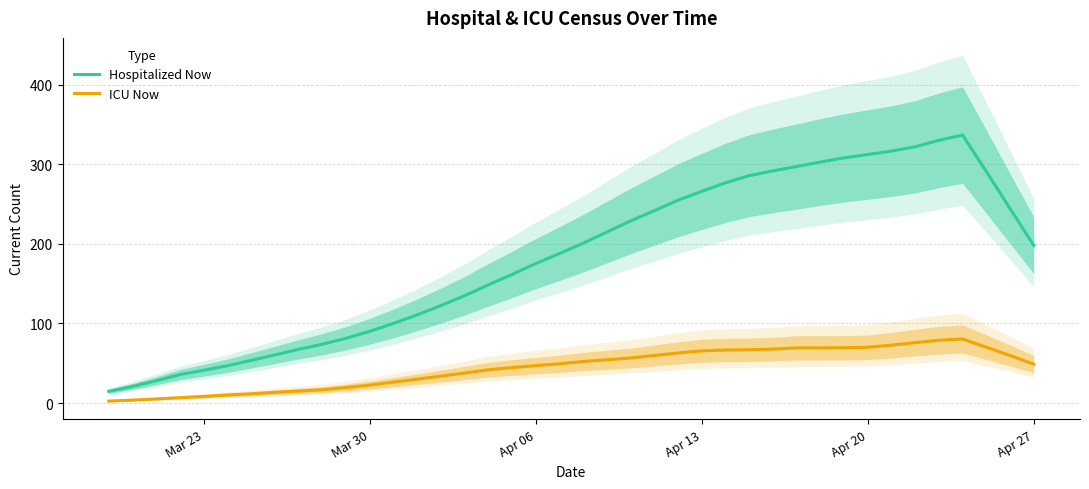

True or false: Hospitalized Now and ICU Now cross at least once.

False